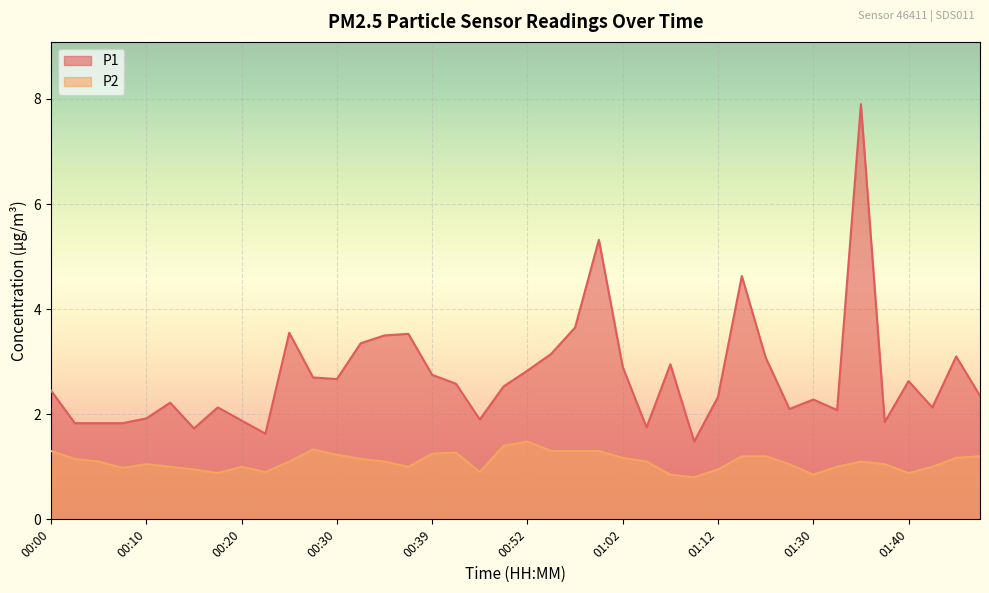

True or false: P2 has a value of 0.4 at 00:00.

False